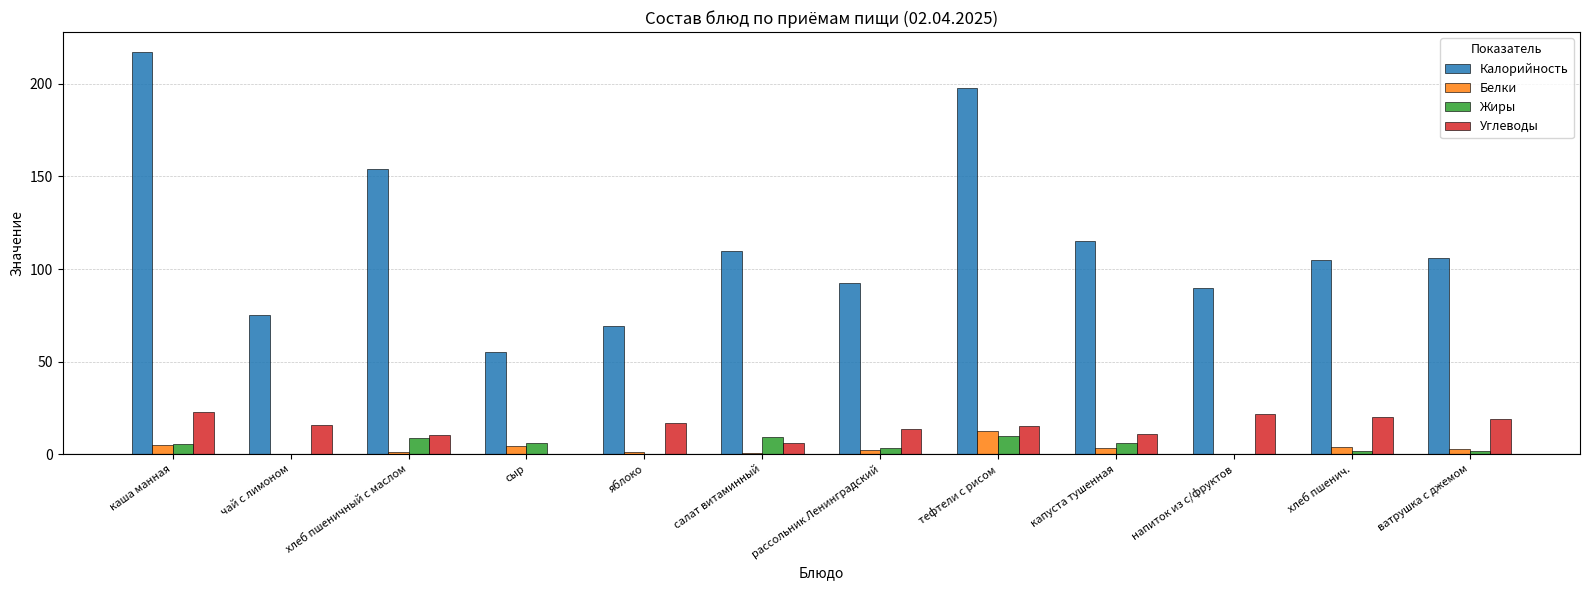

Which series has the widest spread of values?

Калорийность